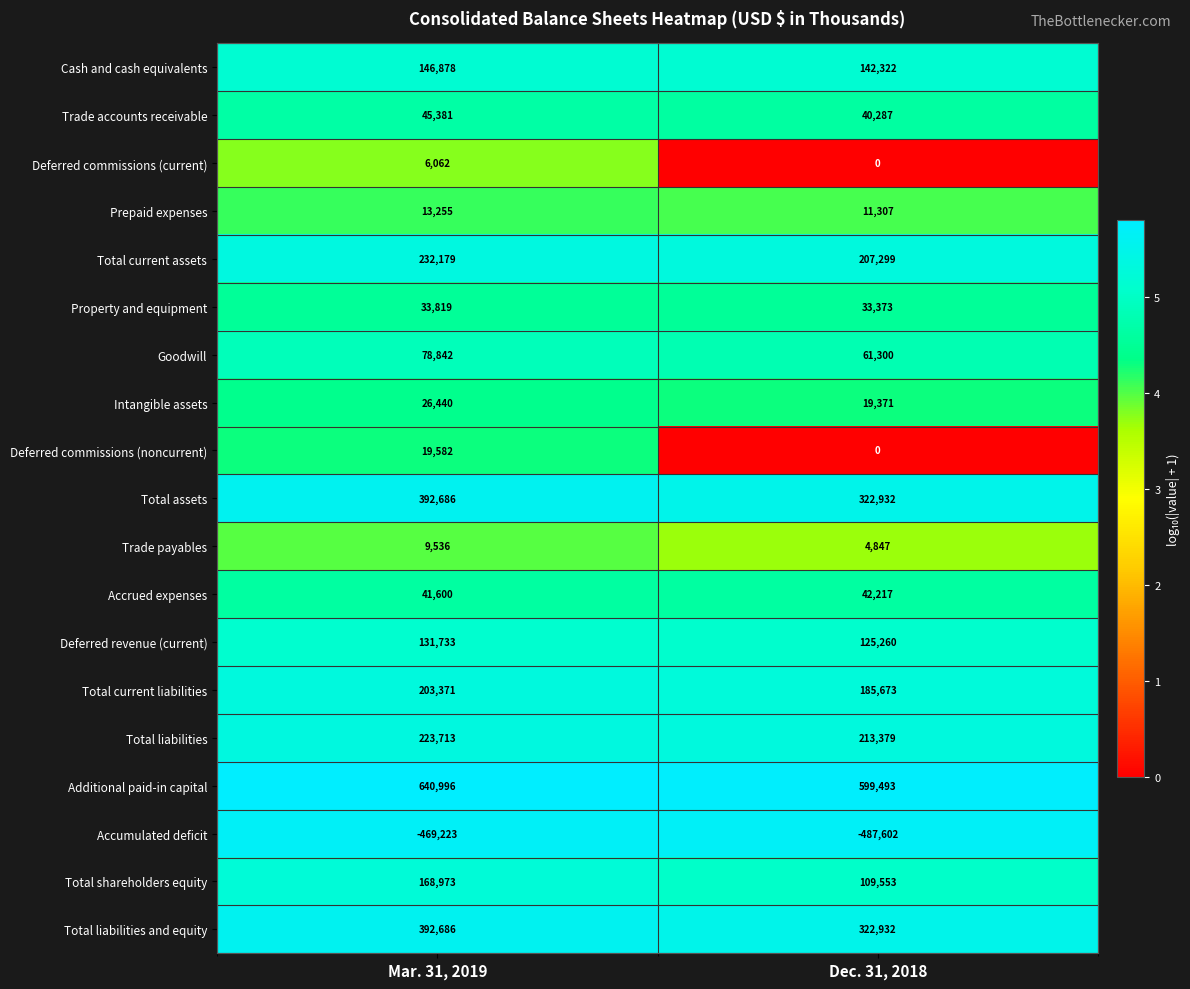

At which label does Goodwill reach its minimum?

Dec. 31, 2018